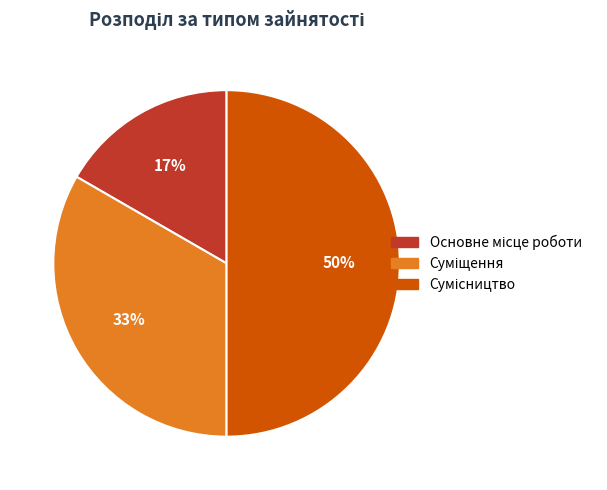

To the nearest percent, what is the average slice percentage?

33%